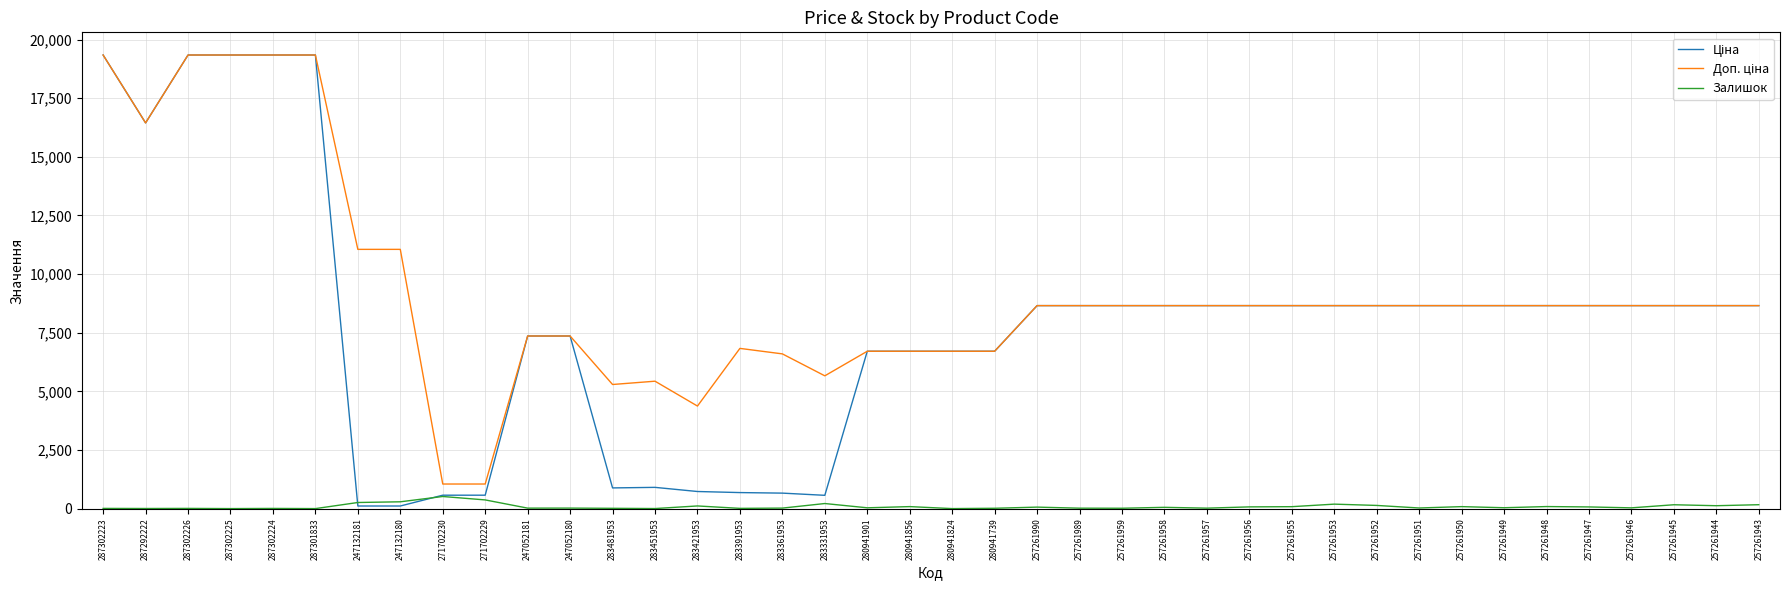

How many series are shown in this chart?

3